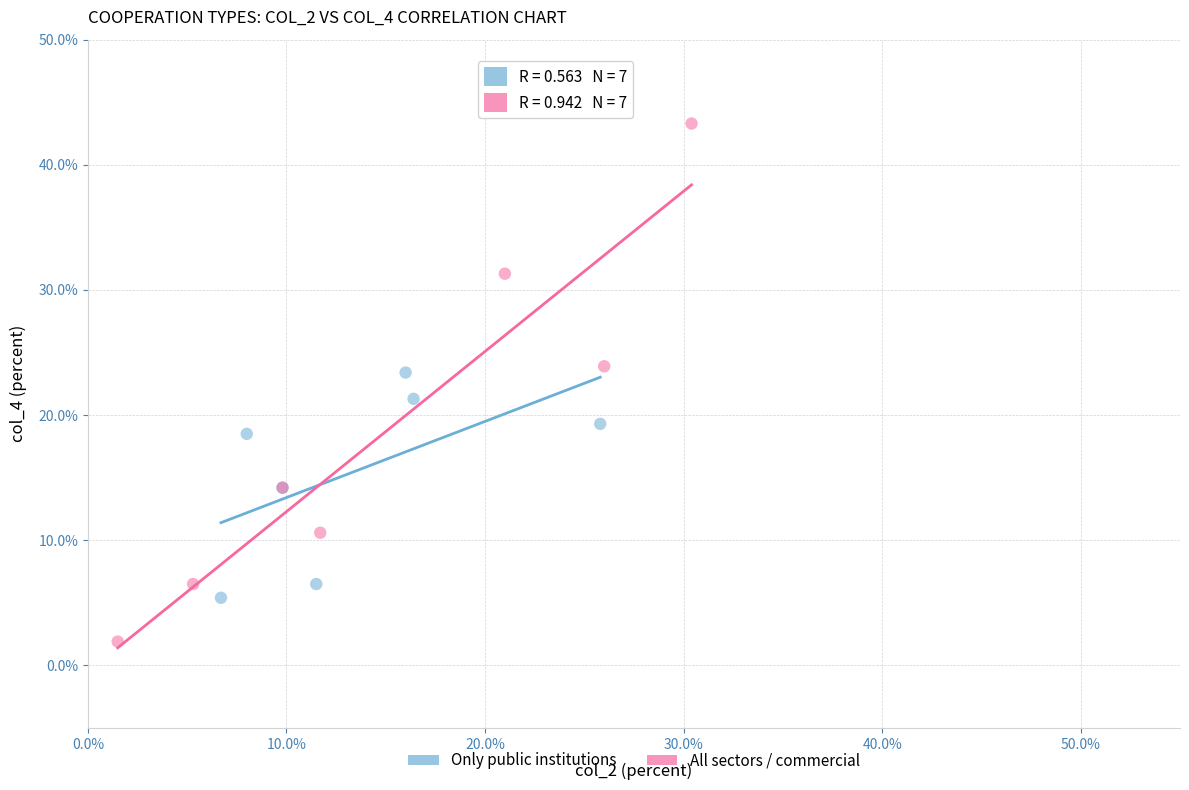

Which series contains the lowest Y value?

All sectors / commercial